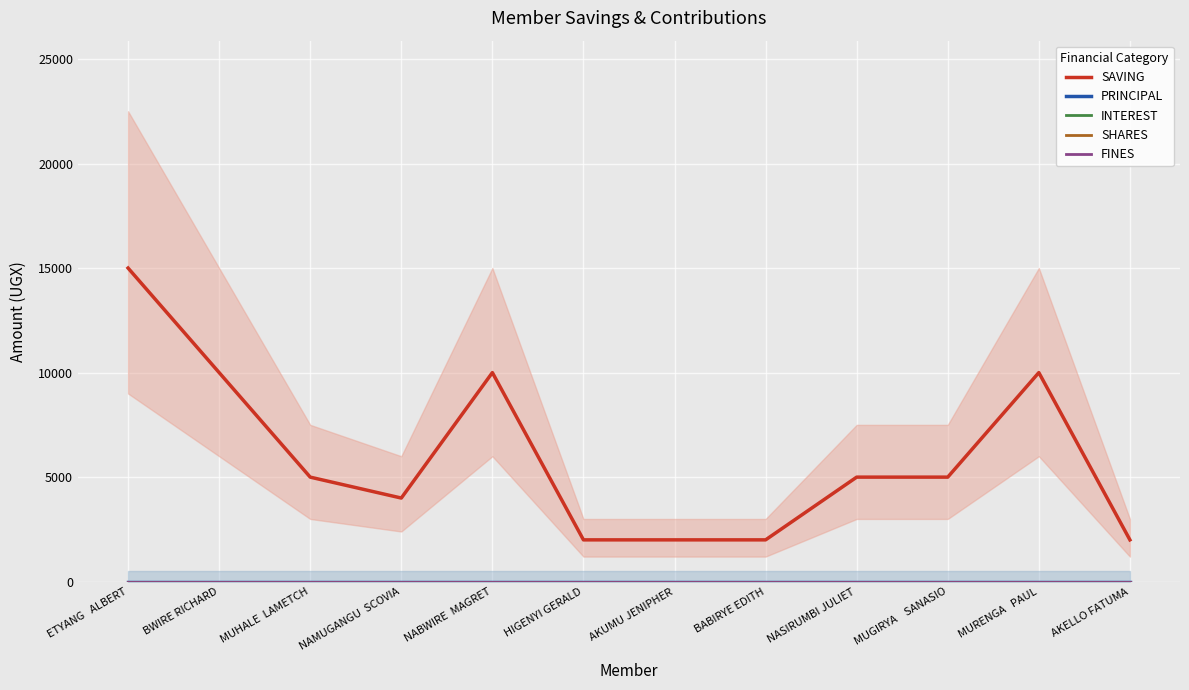

True or false: PRINCIPAL has more than 1 interior local peaks.

False